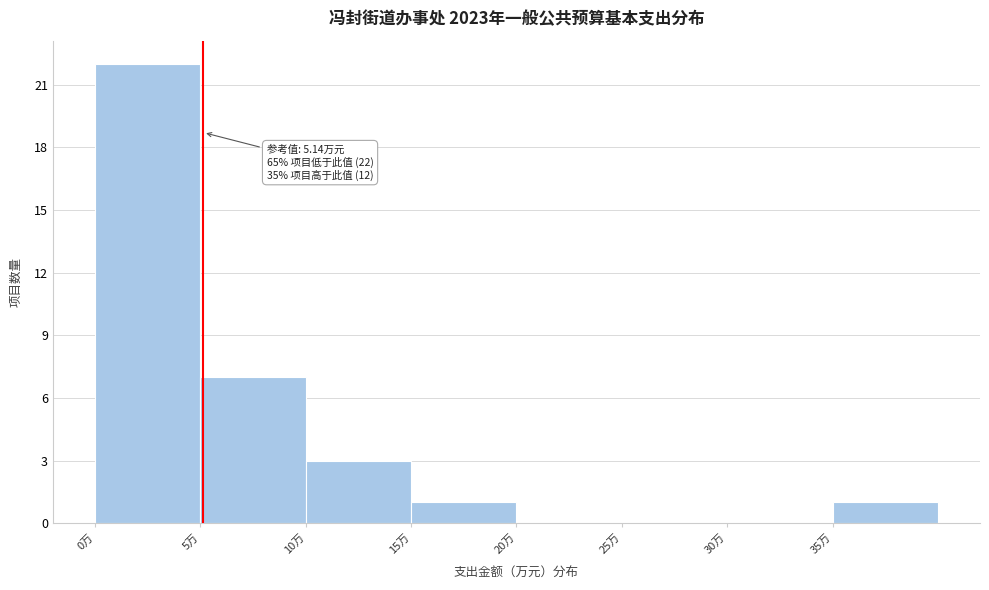

Which range on the x-axis has the tallest bar?

0 to 5